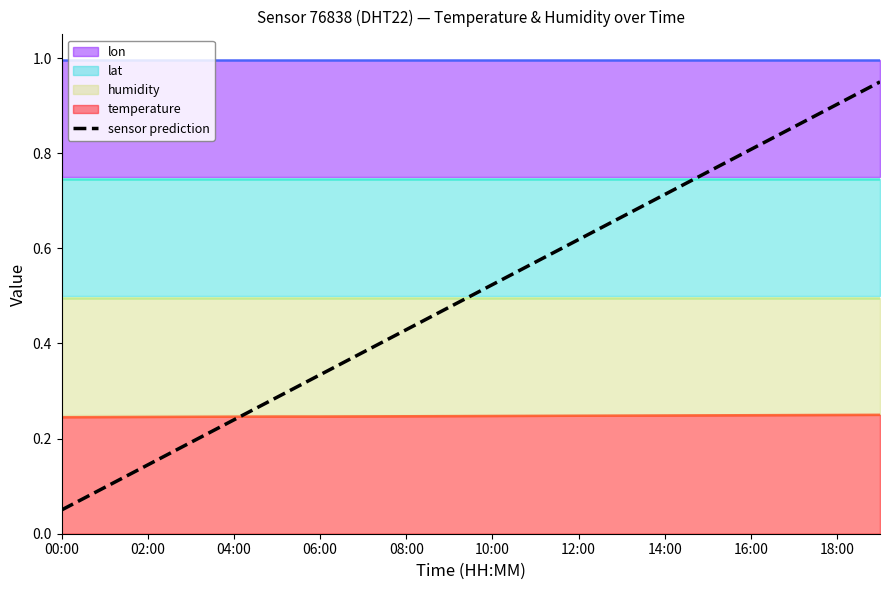

At which label is sensor prediction closest to 0?

00:00